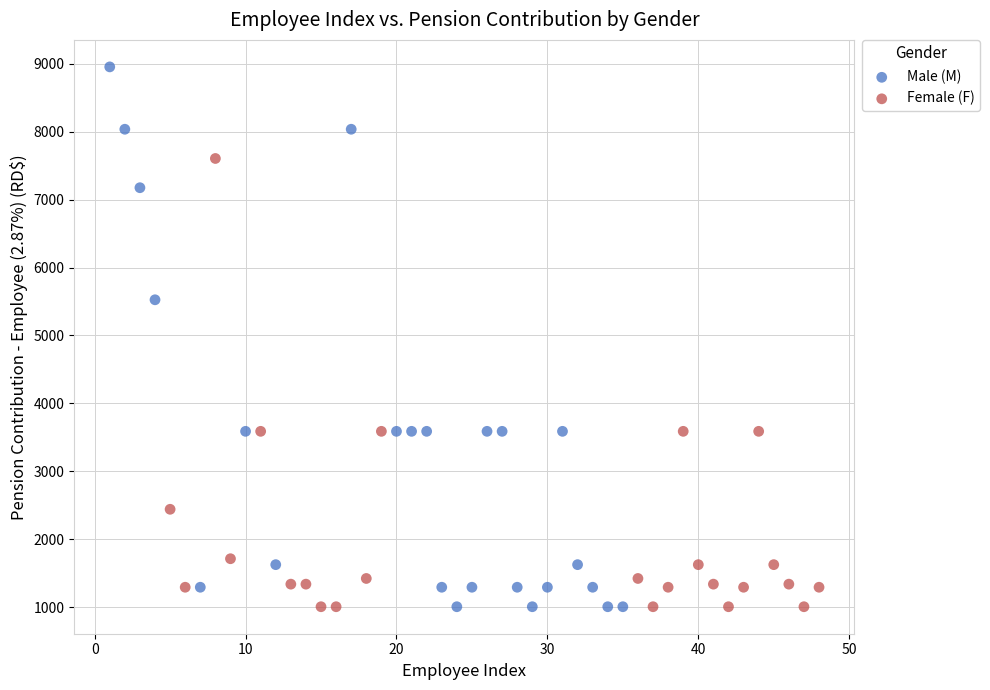

Which series has the widest spread of Y values?

Male (M)